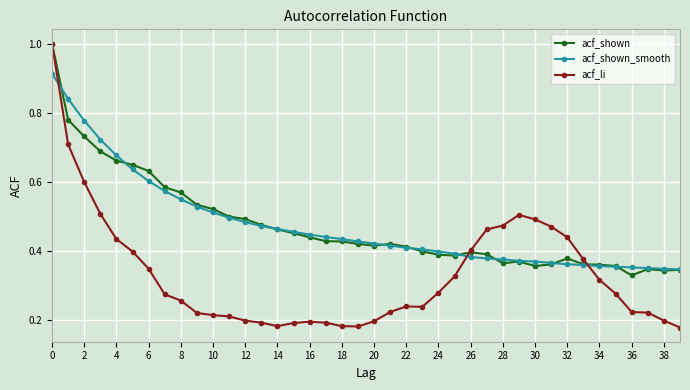

What is the maximum value for acf_shown?

1.0